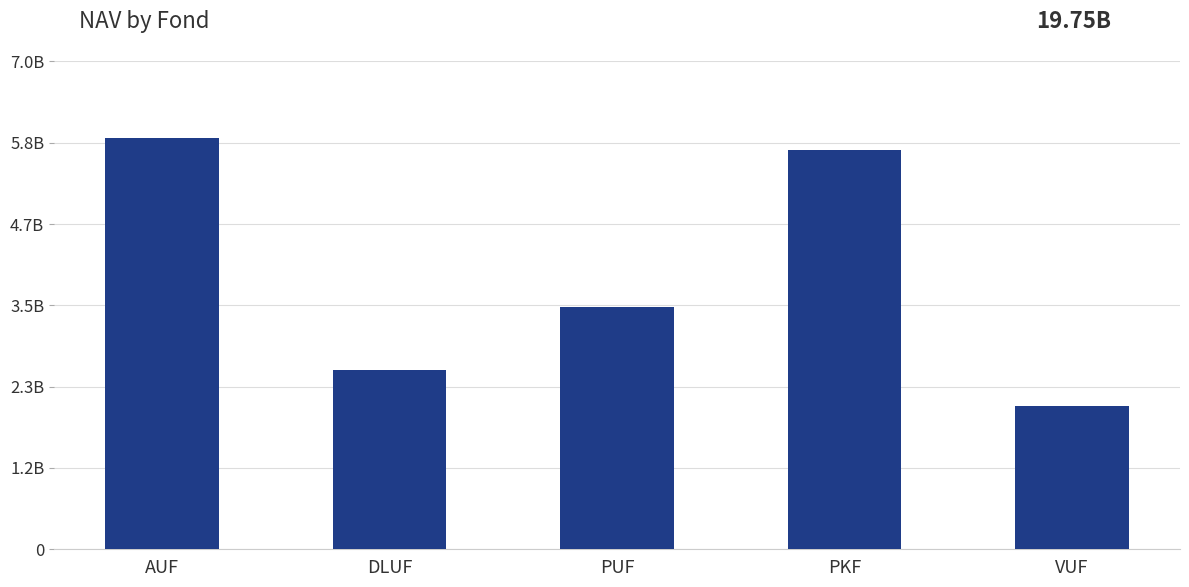

Rank the categories by value from highest to lowest.

AUF, PKF, PUF, DLUF, VUF